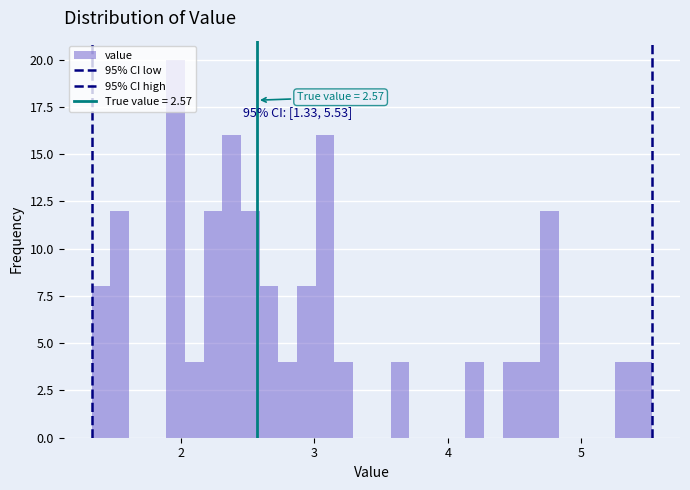

Around what value on the x-axis is the tallest bar? Give the approximate position of its centre, as read against the axis.

2.0